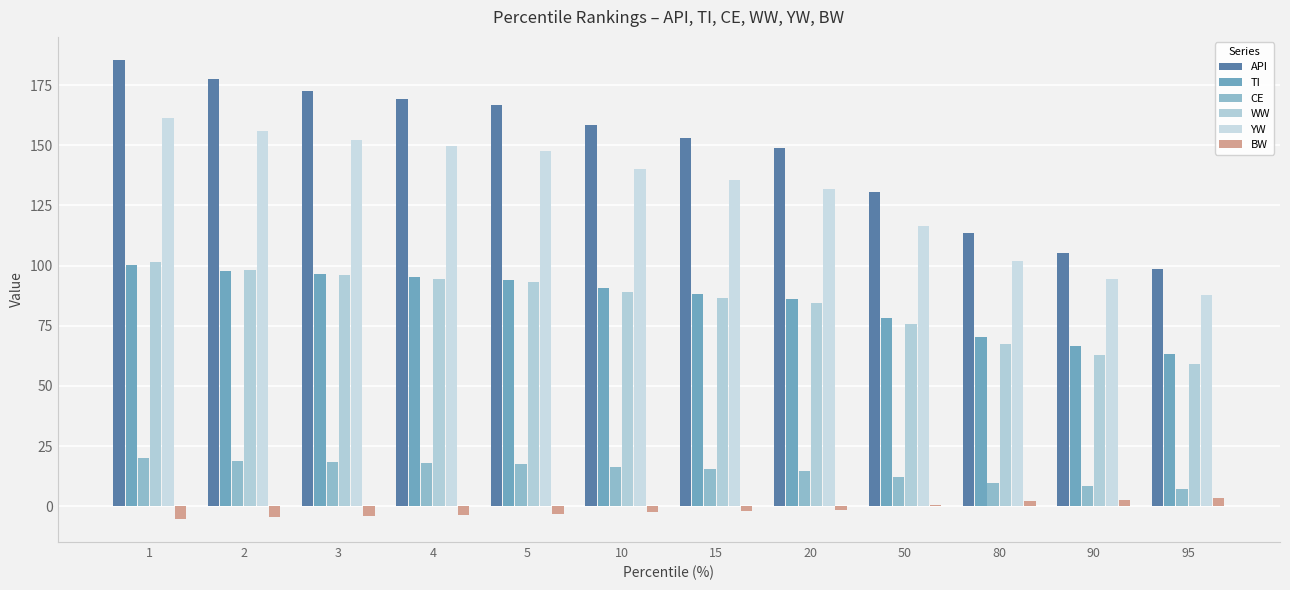

At which label does CE reach its peak?

1